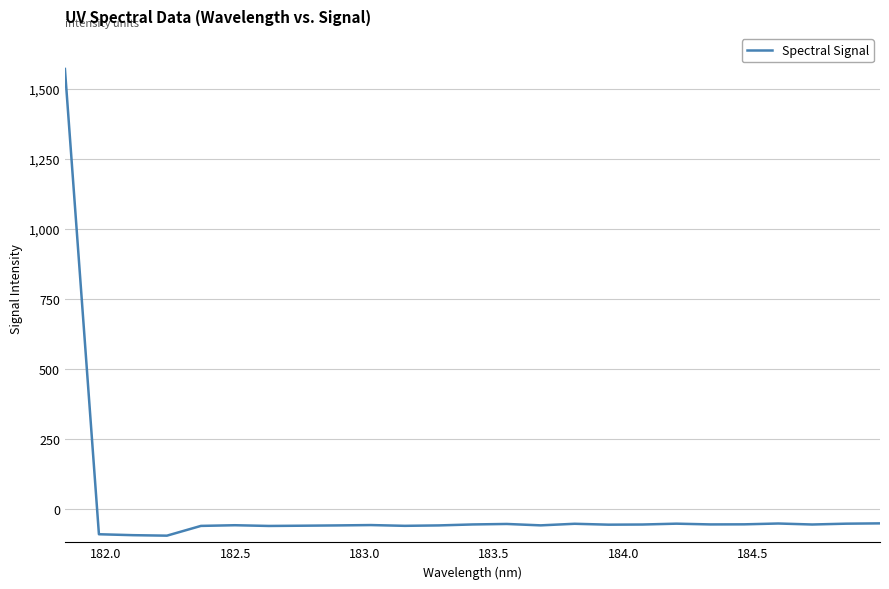

What is the smallest value displayed?

-96.2